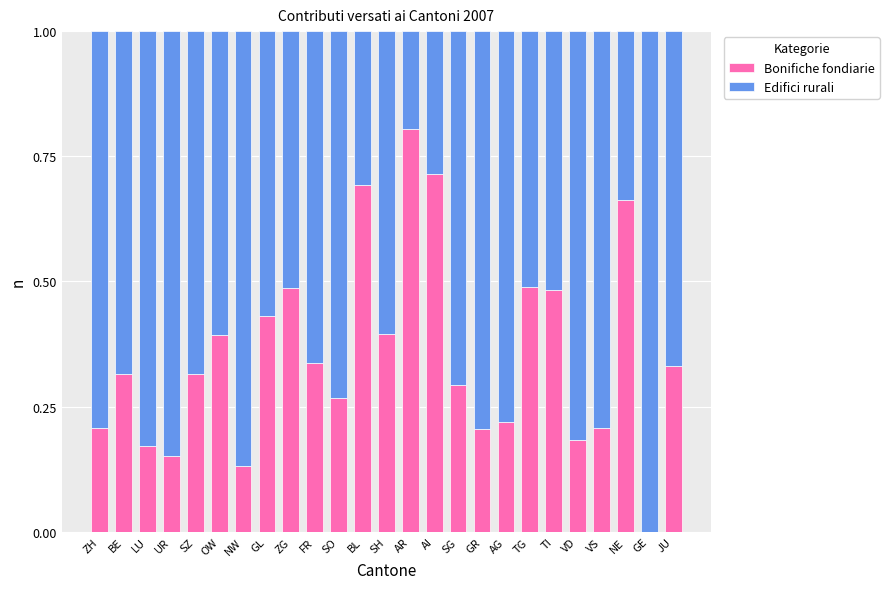

At which label does Bonifiche fondiarie reach its peak?

AR